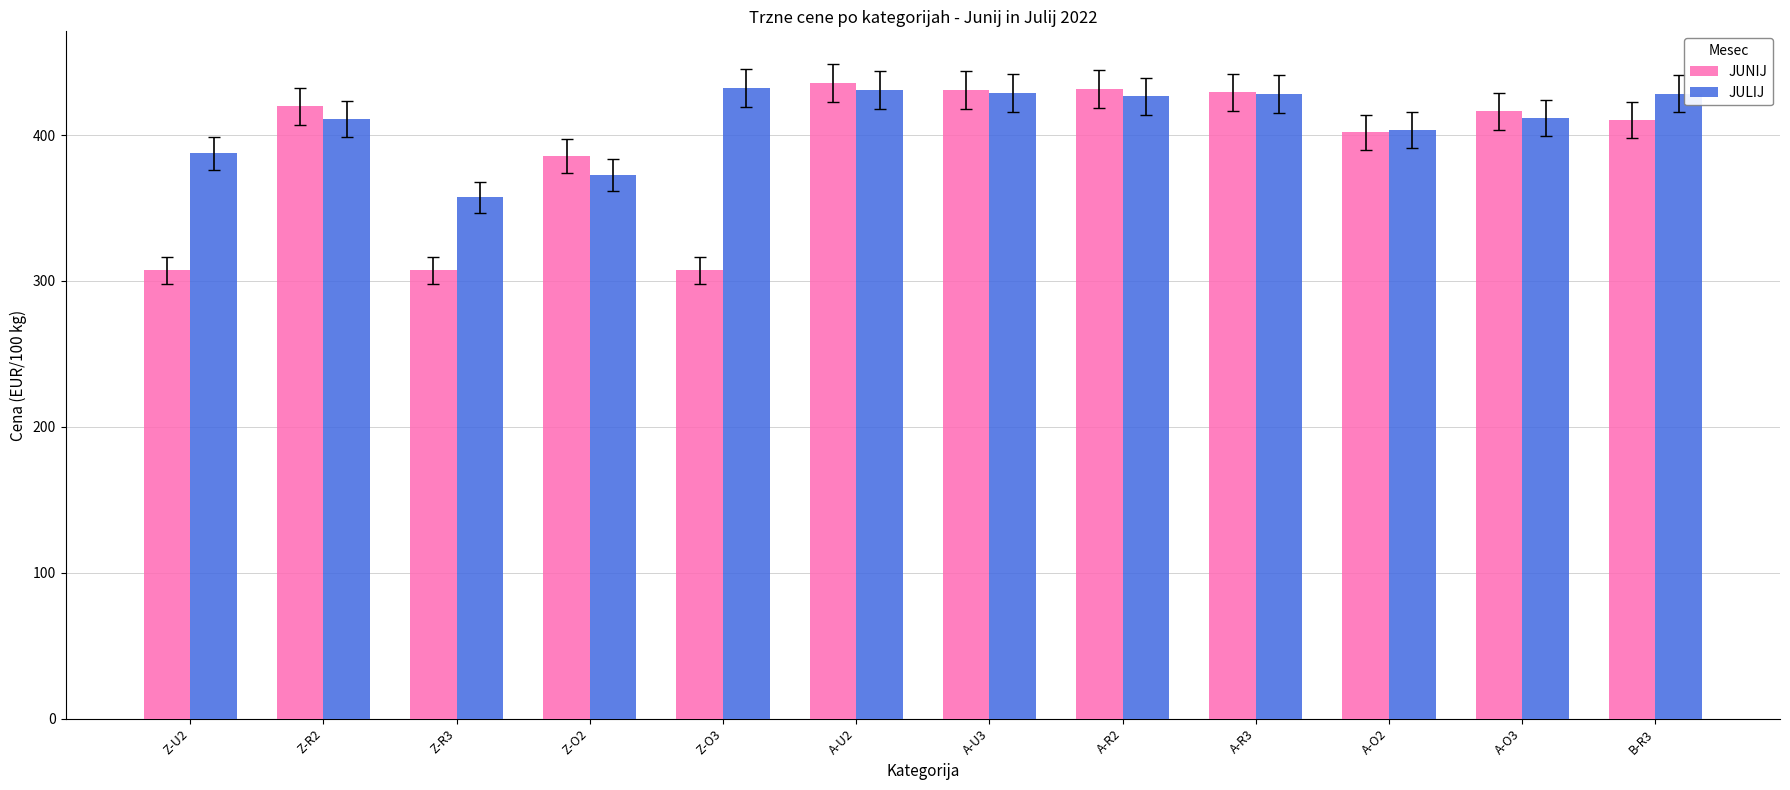

What is the smallest value displayed?

307.4